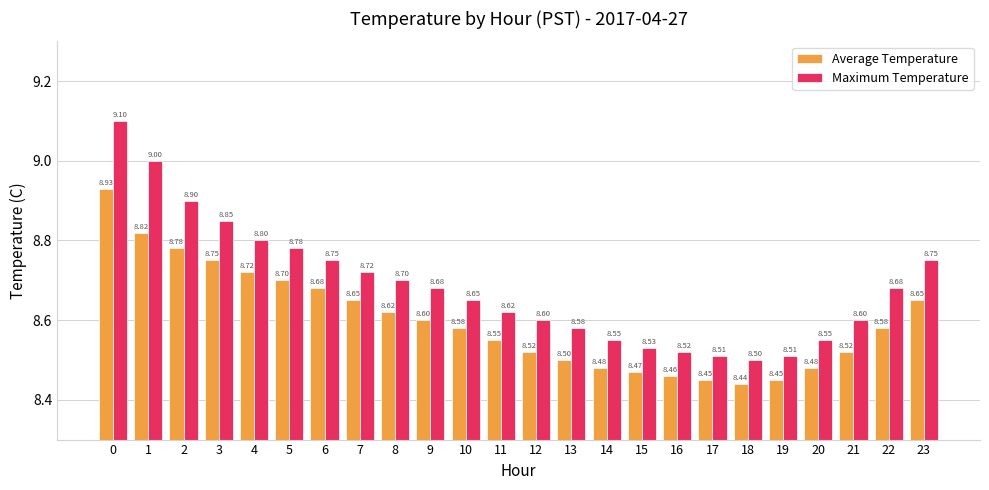

What is the difference between the maximum and second lowest values in the Average Temperature series?

0.5